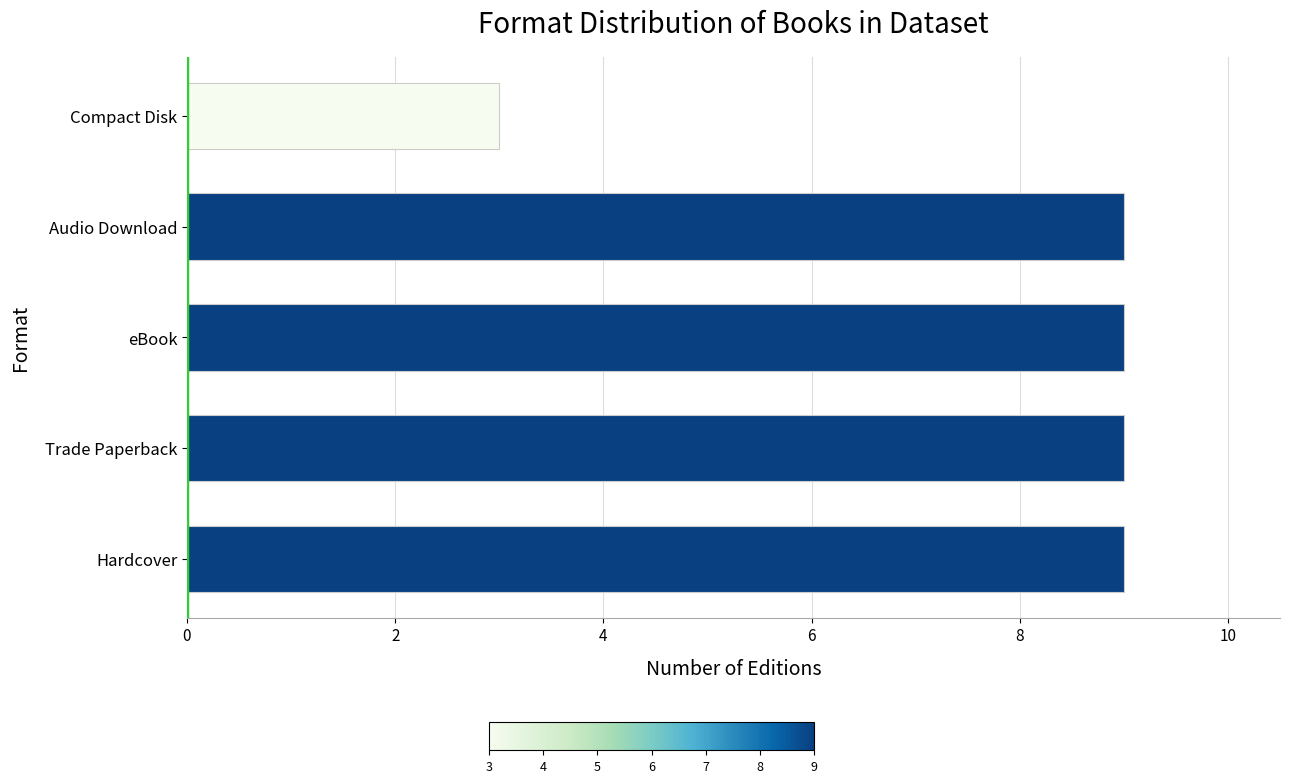

What value does the data have at eBook?

9